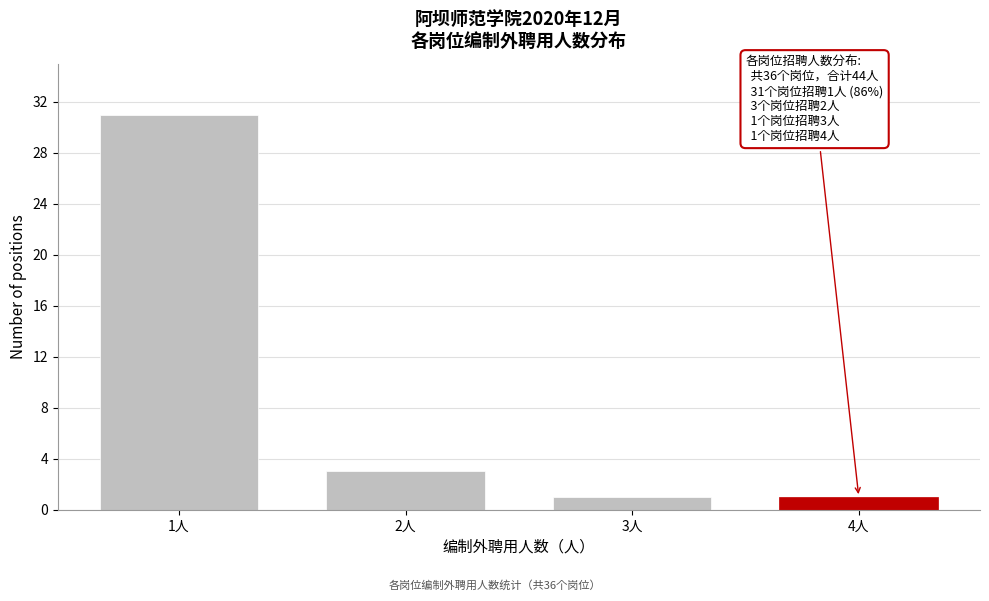

Reading left to right, what are all the values shown in this chart?

1人=31	2人=3	3人=1	4人=1